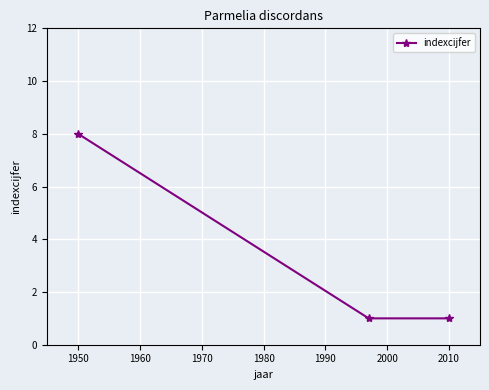

What is the value of the 2nd point from the left?

1